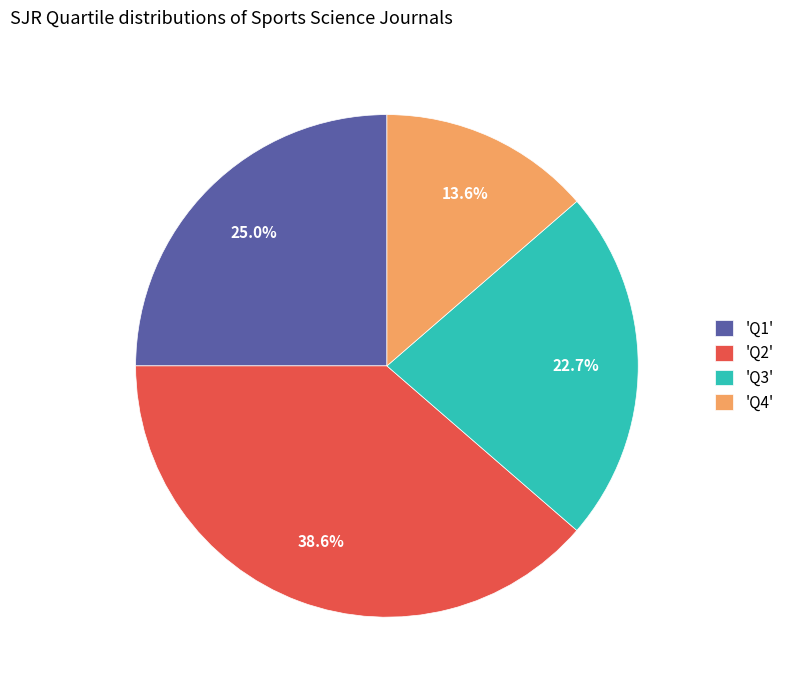

How many slices are in this pie chart?

4